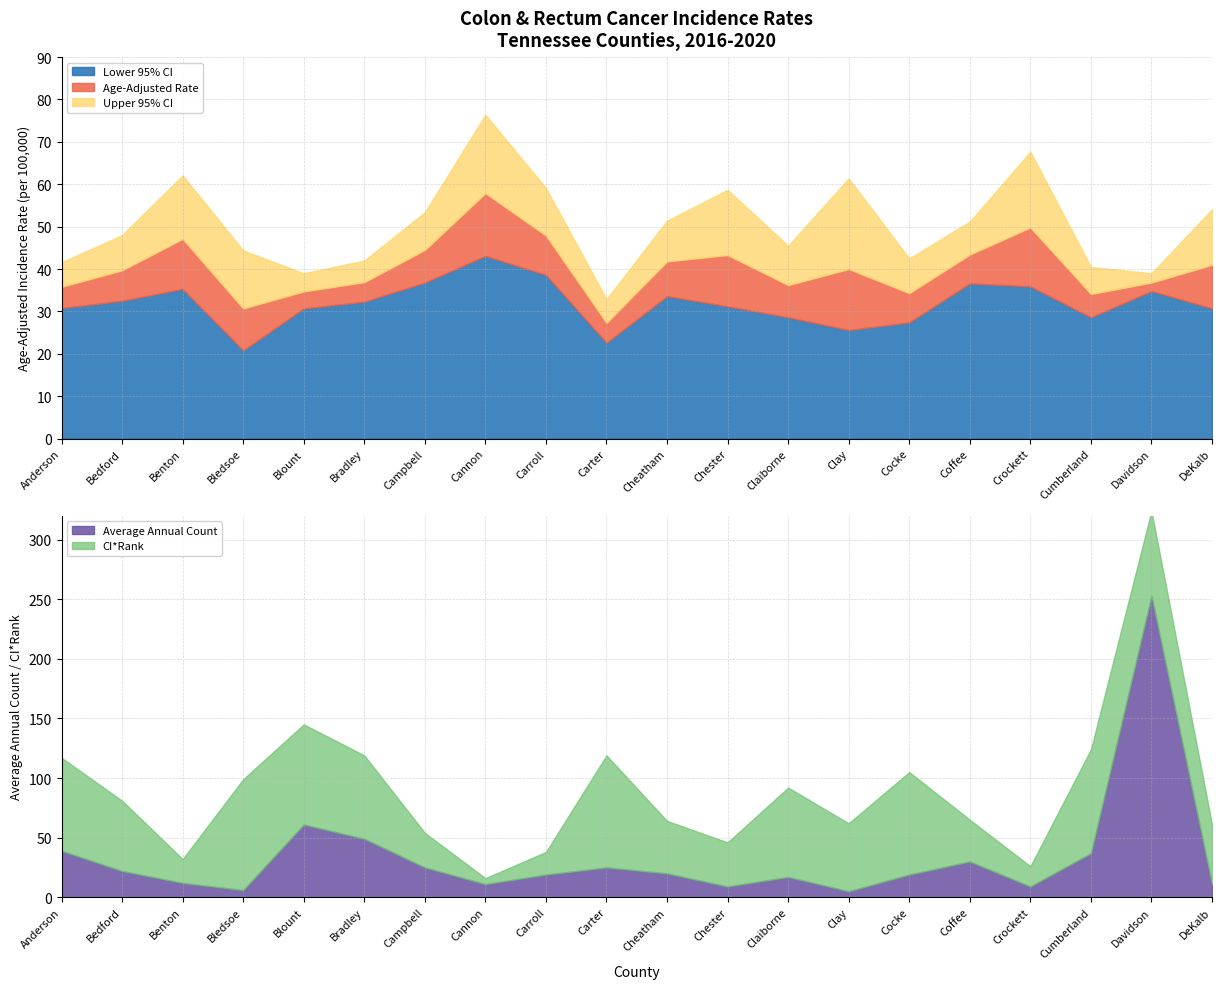

Which series has the largest total across all categories?

CI*Rank